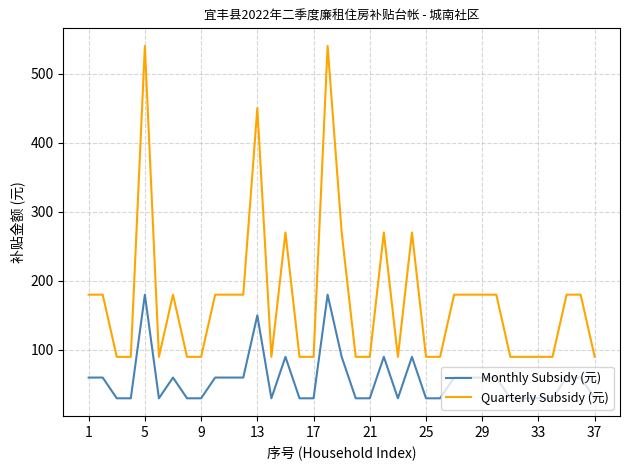

True or false: Monthly Subsidy (元) and Quarterly Subsidy (元) intersect in this chart.

False